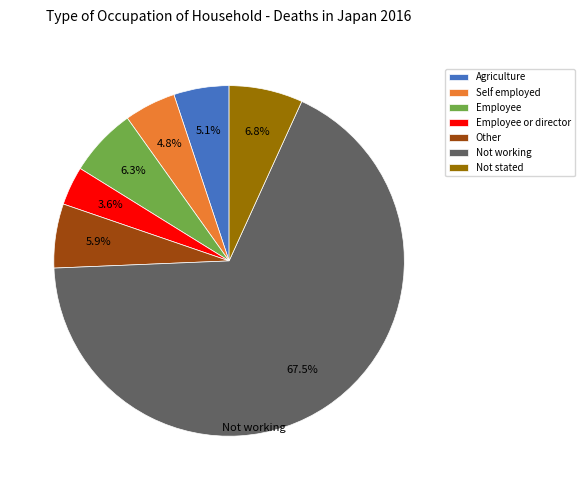

Between Employee or director and Other, which is larger?

Other